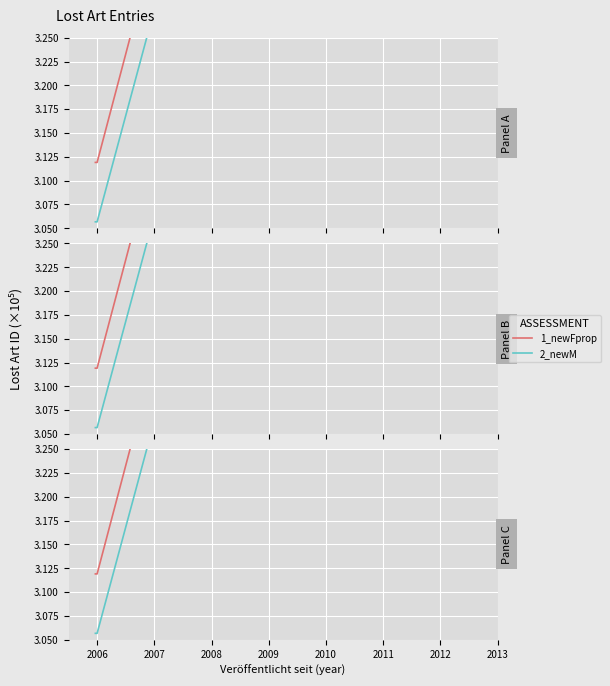

Which series has the largest total across all categories?

1_newFprop